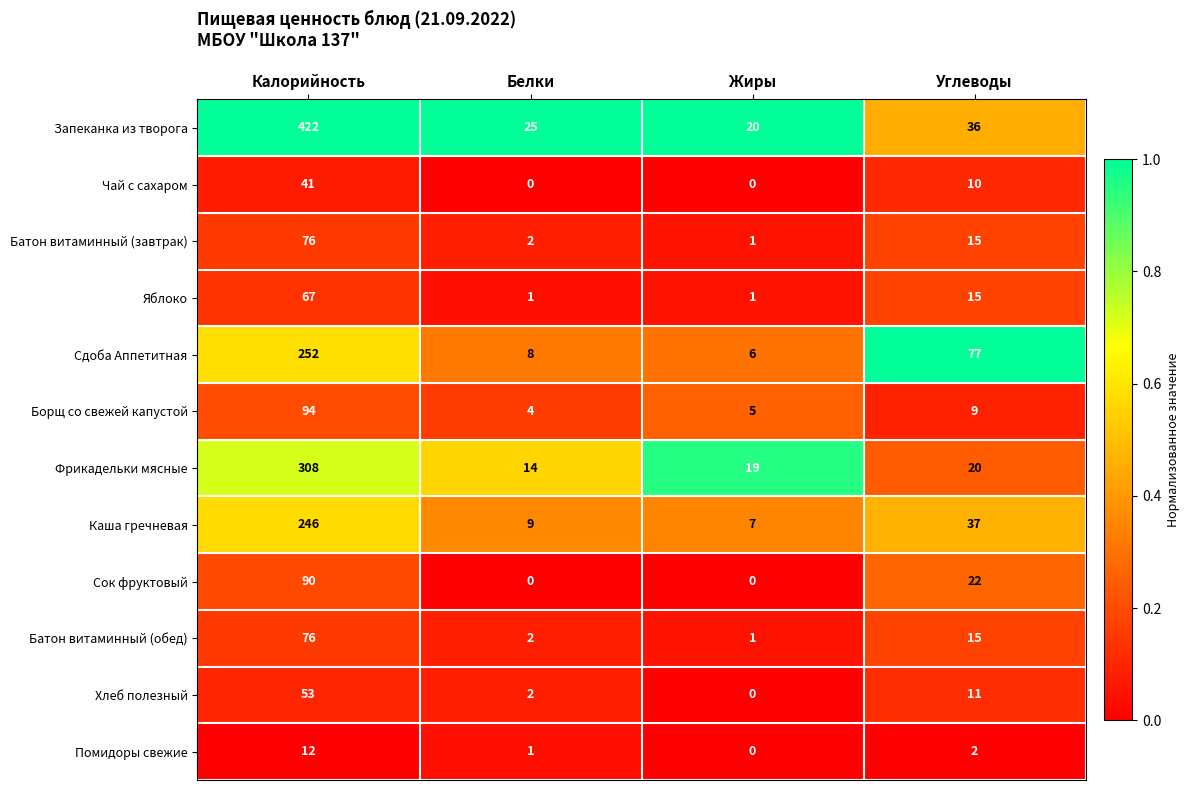

Which category has the highest value in the Хлеб полезный series?

Калорийность